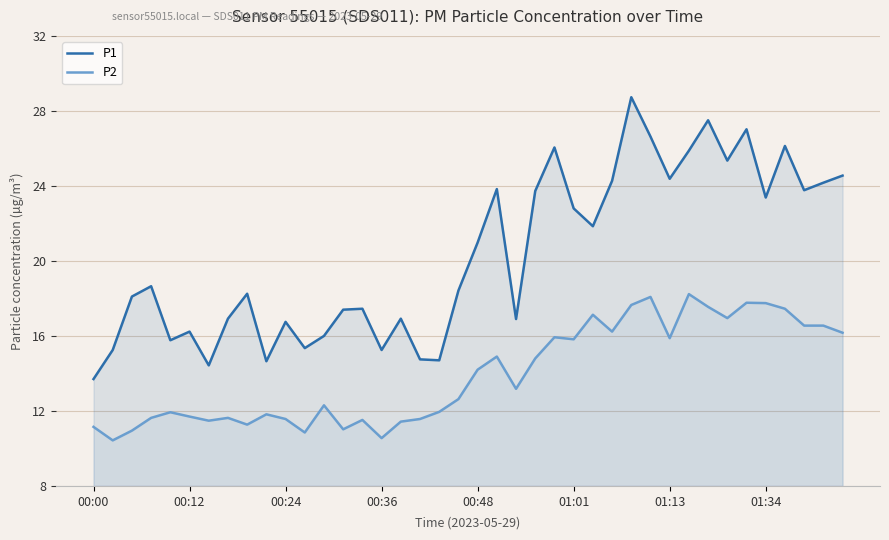

True or false: P2 has more than 0 interior local peaks.

True